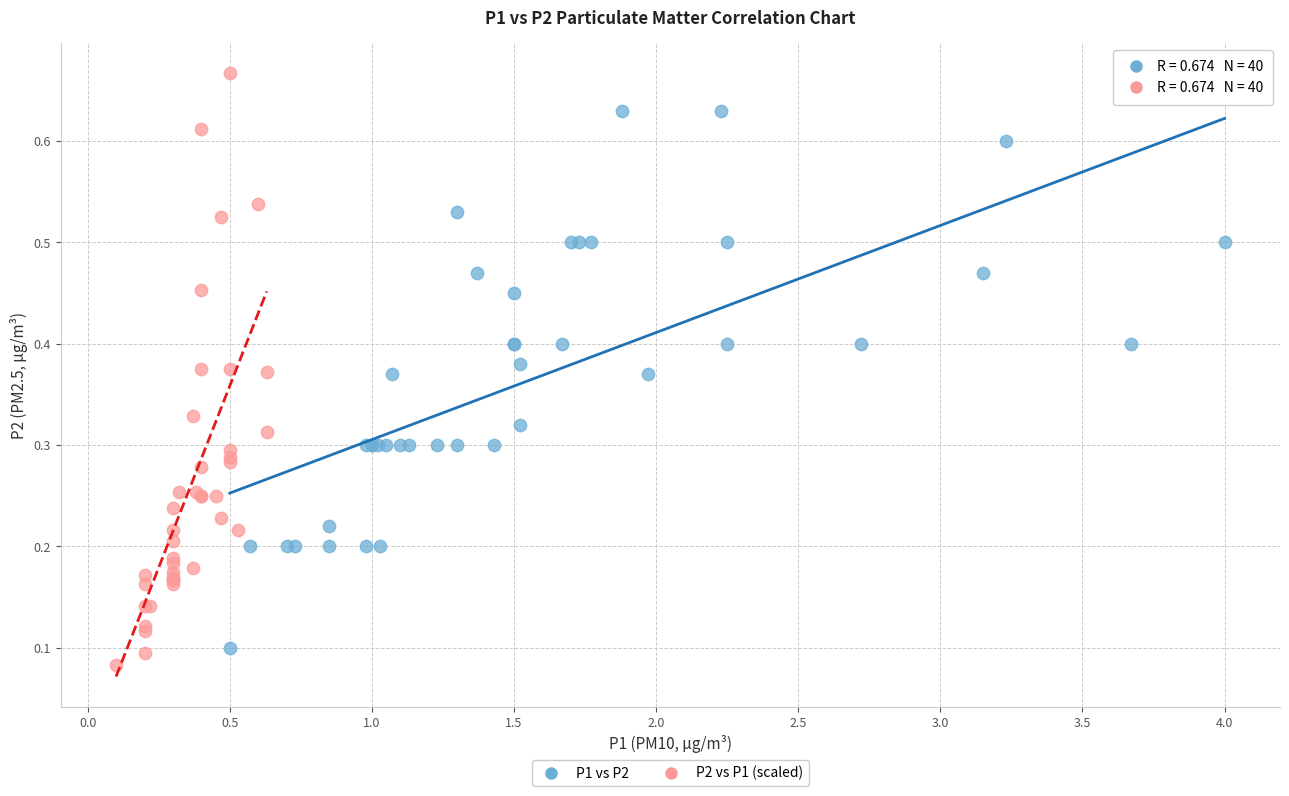

Which series has the widest spread of Y values?

P2 vs P1 (scaled)